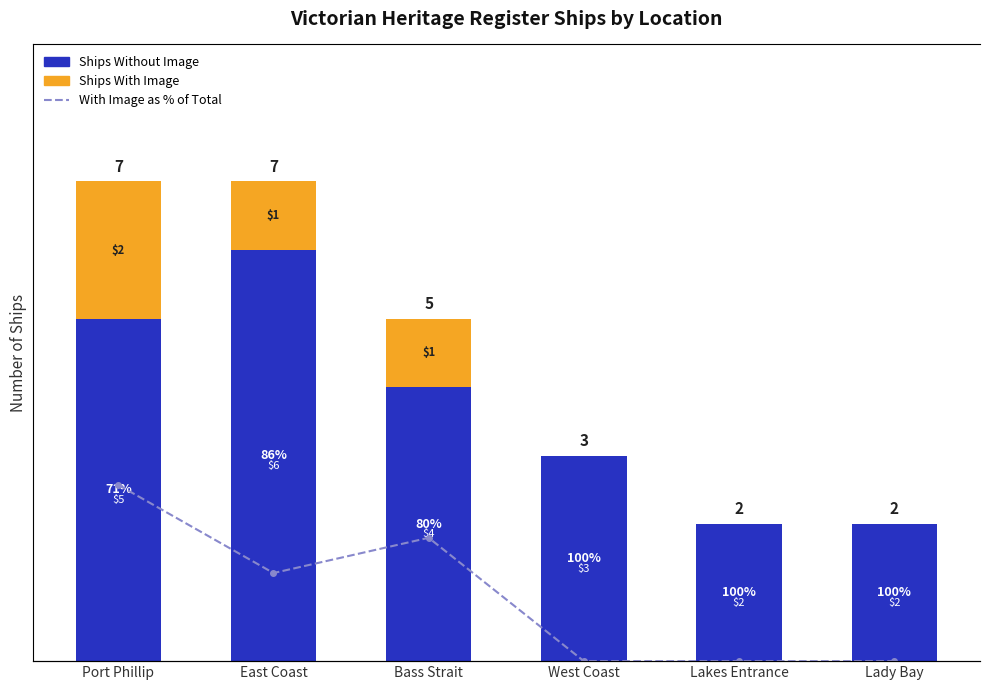

Reading left to right, transcribe all the data shown in this chart.

Ships Without Image: 5.0	6.0	4.0	3.0	2.0	2.0
Ships With Image: 2.0	1.0	1.0	0.0	0.0	0.0
With Image as % of Total: 28.6	14.3	20.0	0.0	0.0	0.0